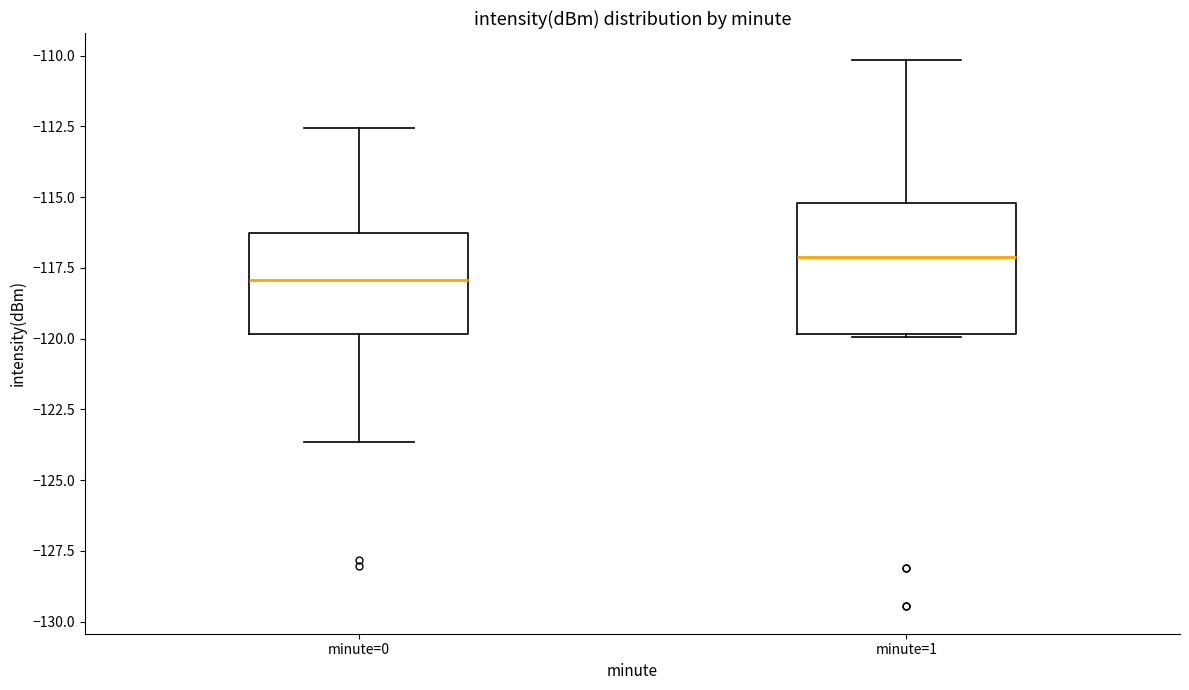

Where is the lower edge of the box for minute=1 on the y-axis? The values are not printed on the chart, so give them approximately, as read against the axis.

-120.0